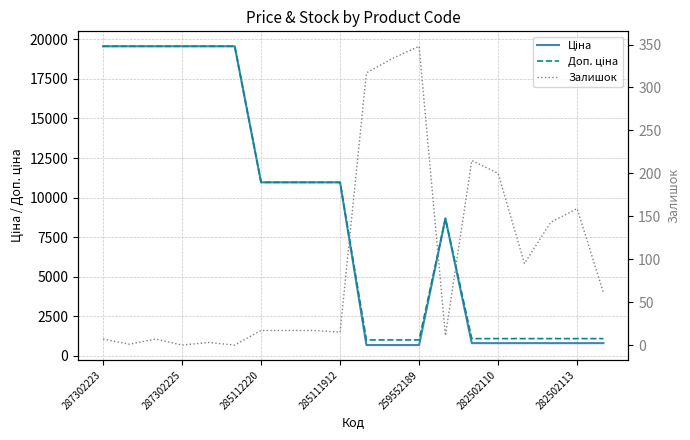

Is it true that Доп. ціна equals 1004.1 at 11?

True